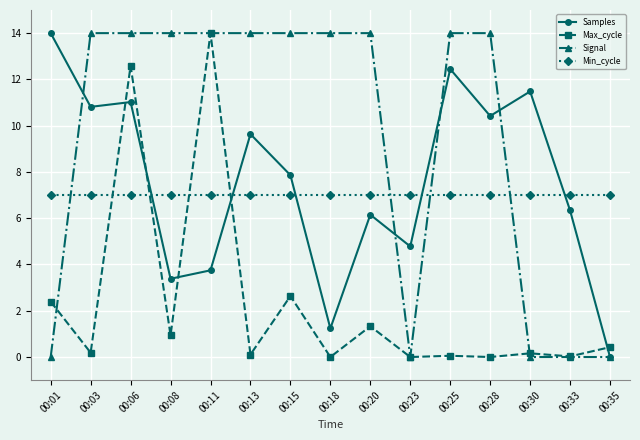

How many data points in Samples are less than 7?

7